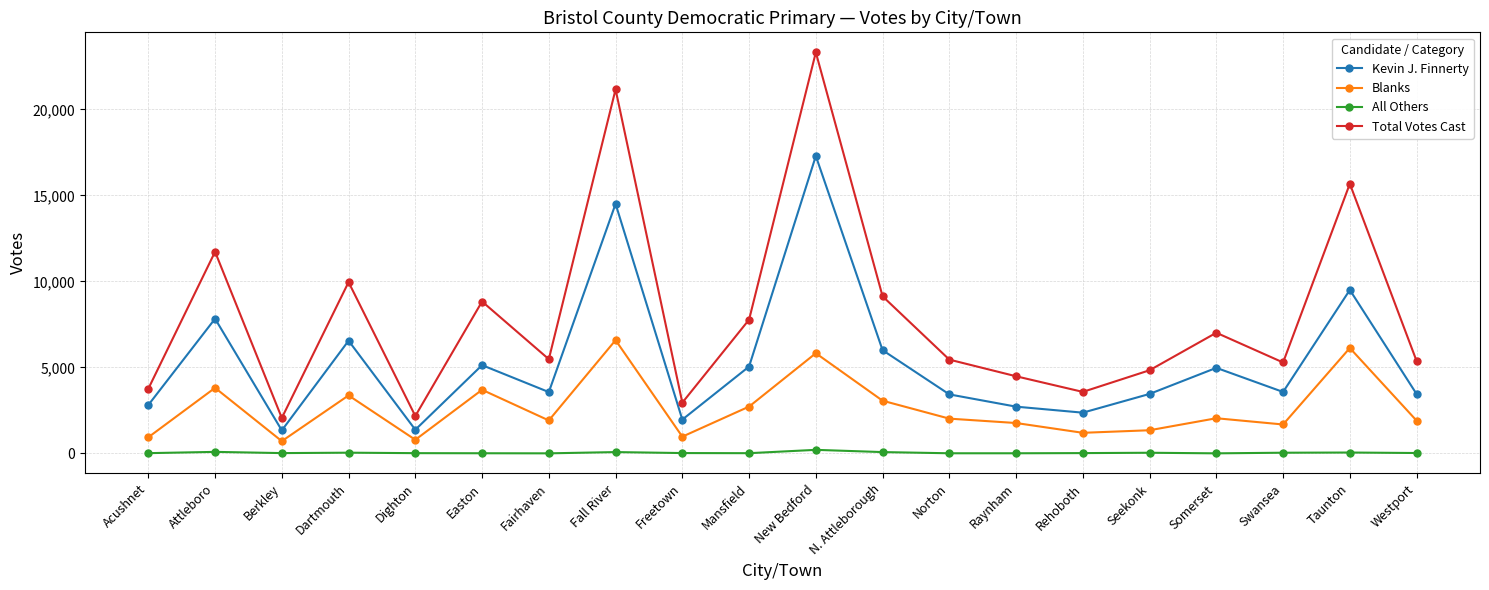

Between Easton and Raynham, which series saw the biggest shift?

Total Votes Cast